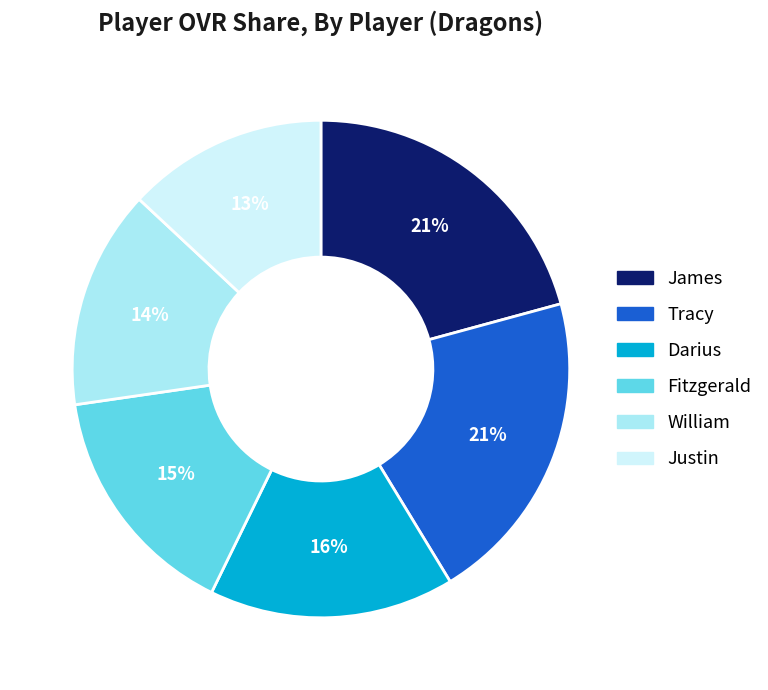

To the nearest percent, what is the difference between the largest and smallest slice percentages?

8%